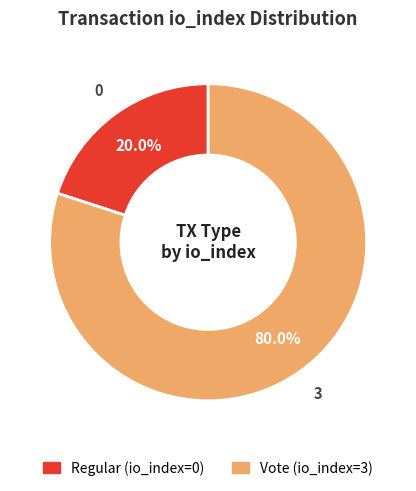

Which category accounts for the majority?

Vote